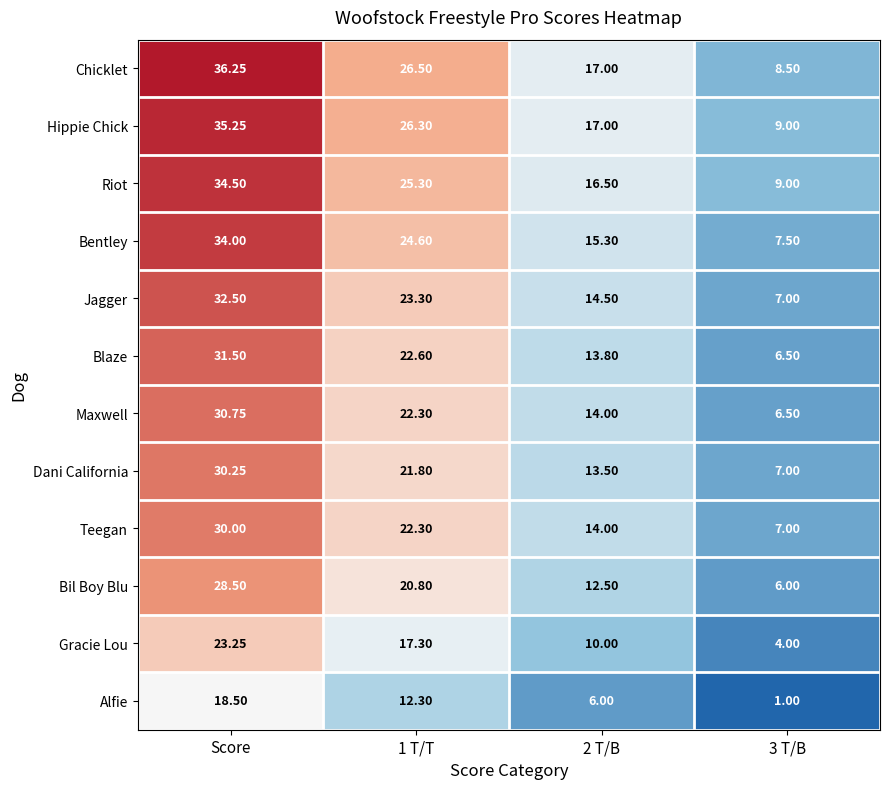

Which category has the highest value in the Bentley series?

Score